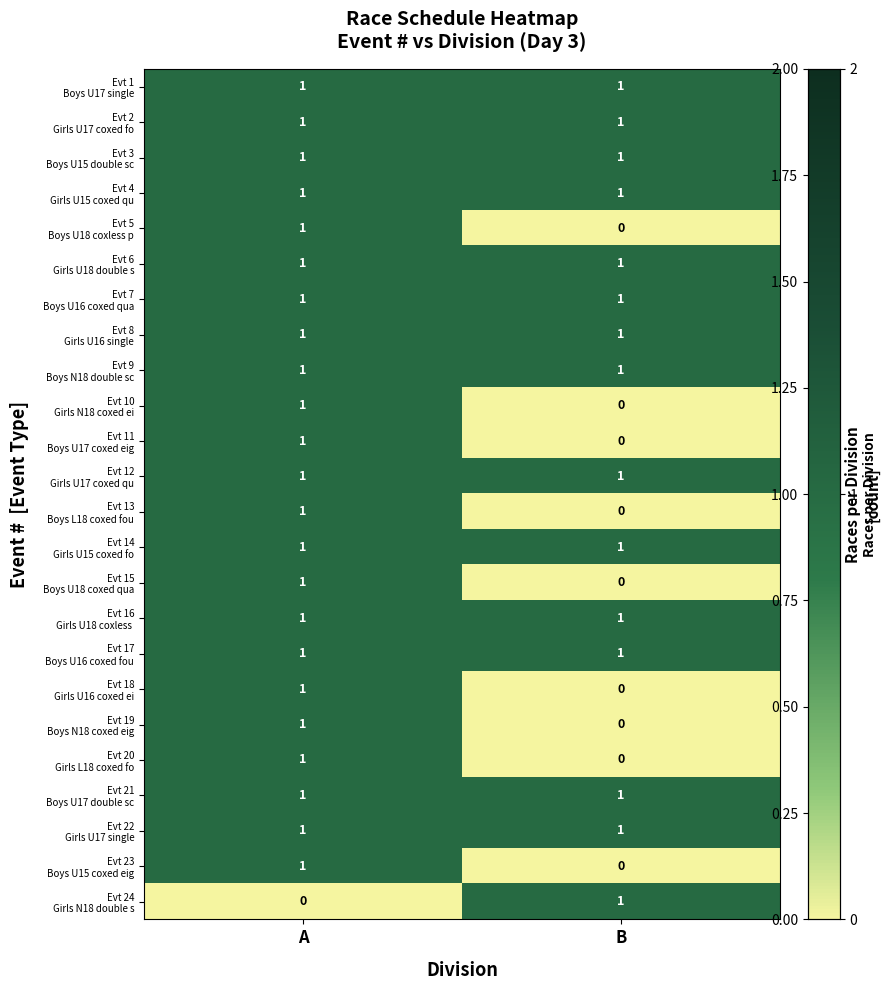

What is the total value across all series at B?

15